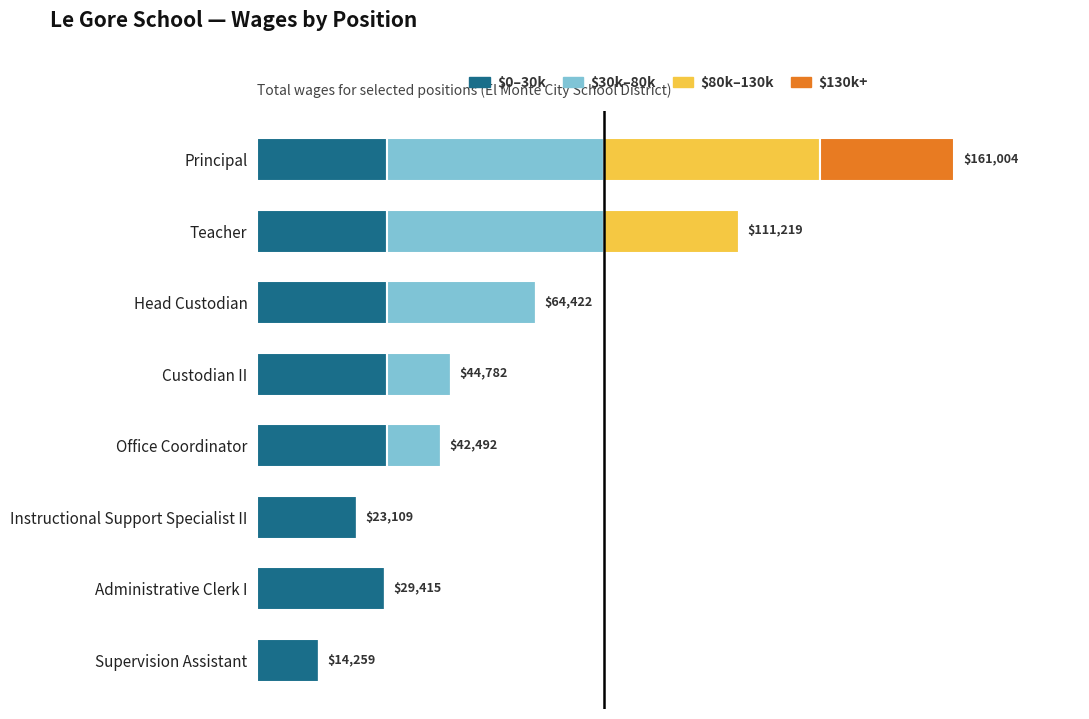

Does the chart contain any negative values?

No